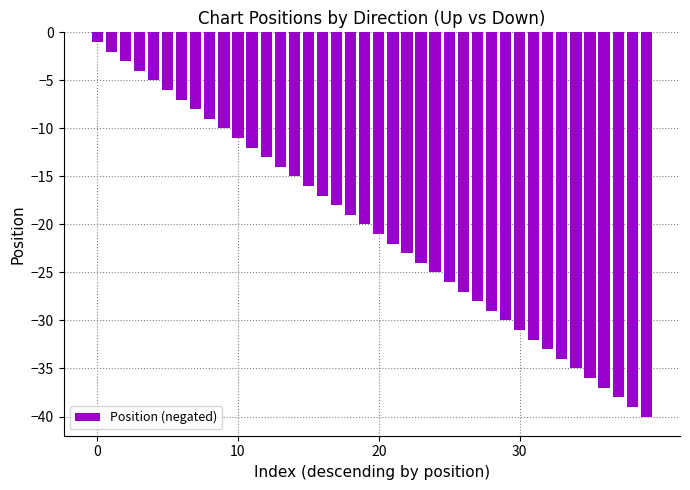

What is the maximum value shown in the chart?

-1